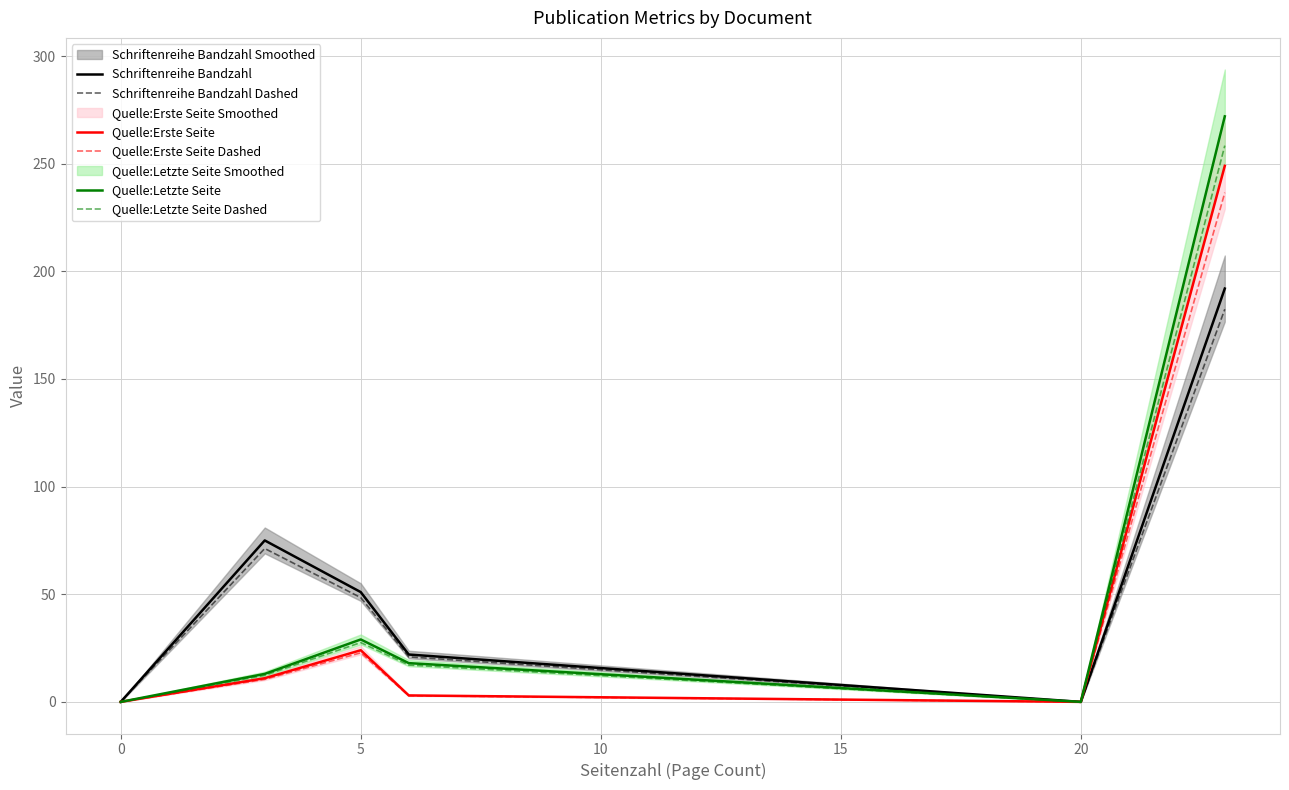

The Quelle:Letzte Seite series shows 0.0 at 20. True or false?

True